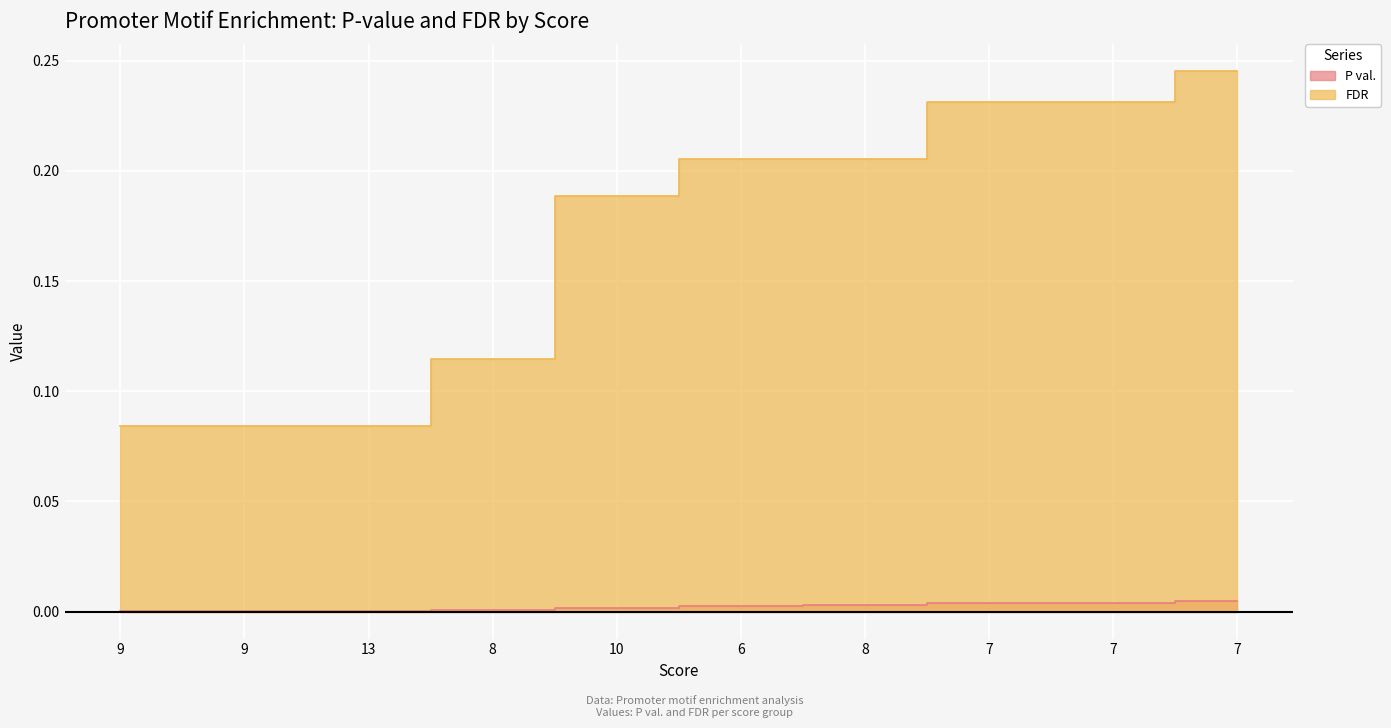

Reading left to right, list all the values displayed in this chart.

P val.: 0.0	0.0	0.0	0.0	0.0	0.0	0.0	0.0	0.0	0.0
FDR: 0.1	0.1	0.1	0.1	0.2	0.2	0.2	0.2	0.2	0.2